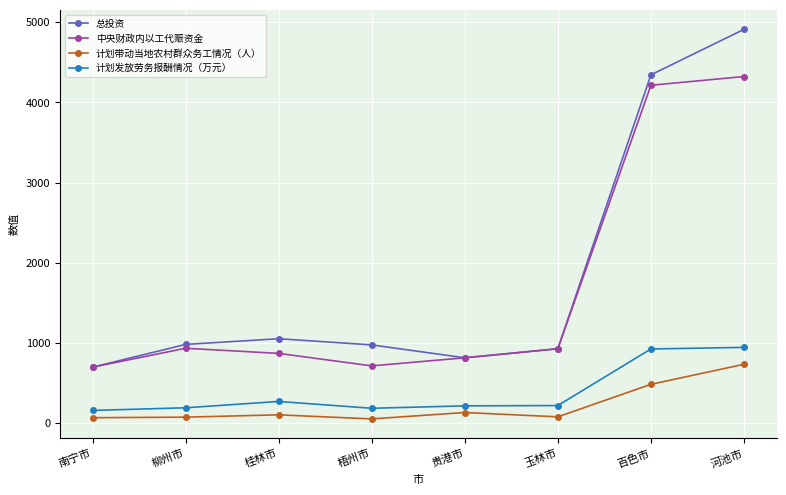

Which series has the largest total across all categories?

总投资